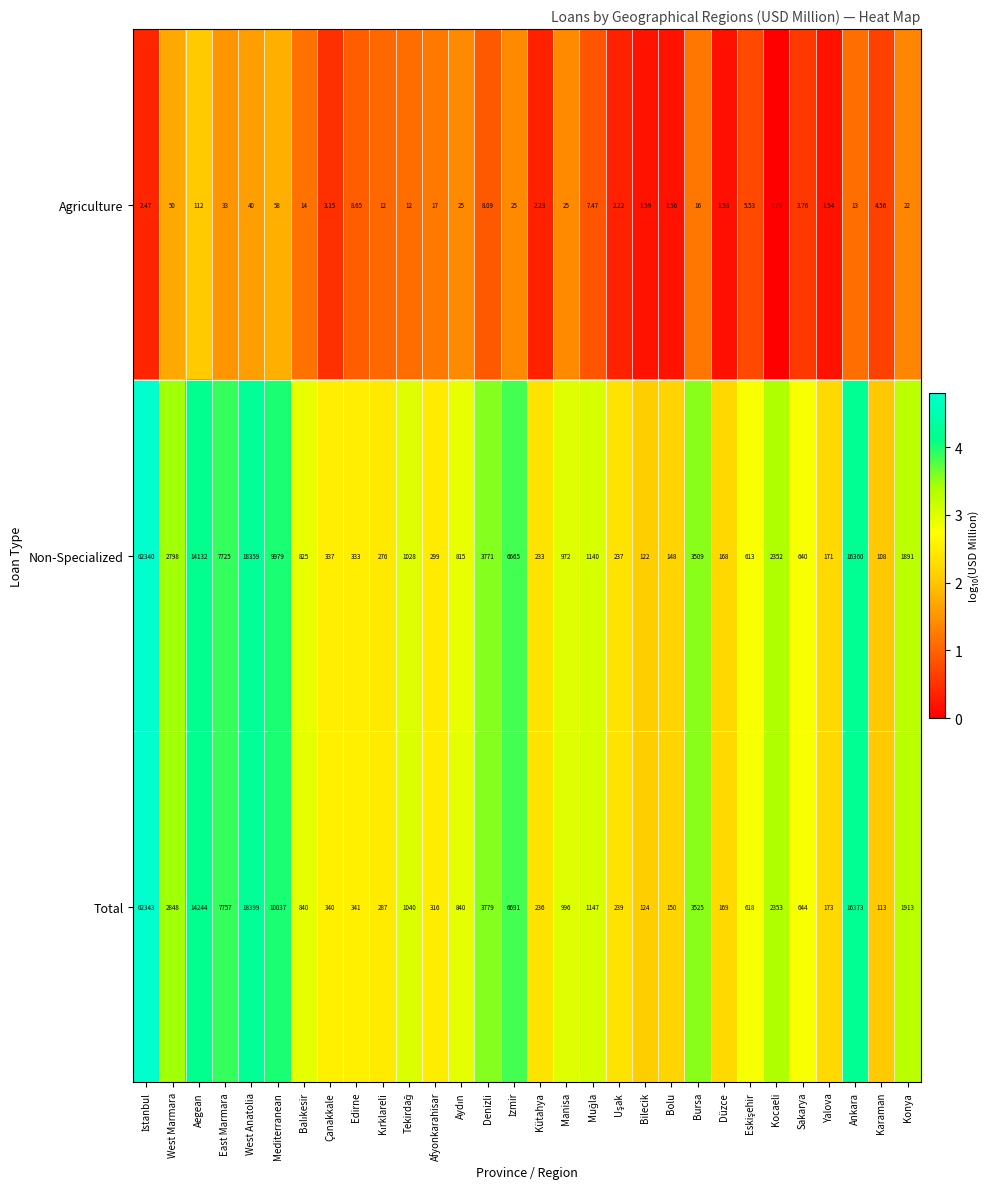

Which series has the widest spread of values?

Non-Specialized